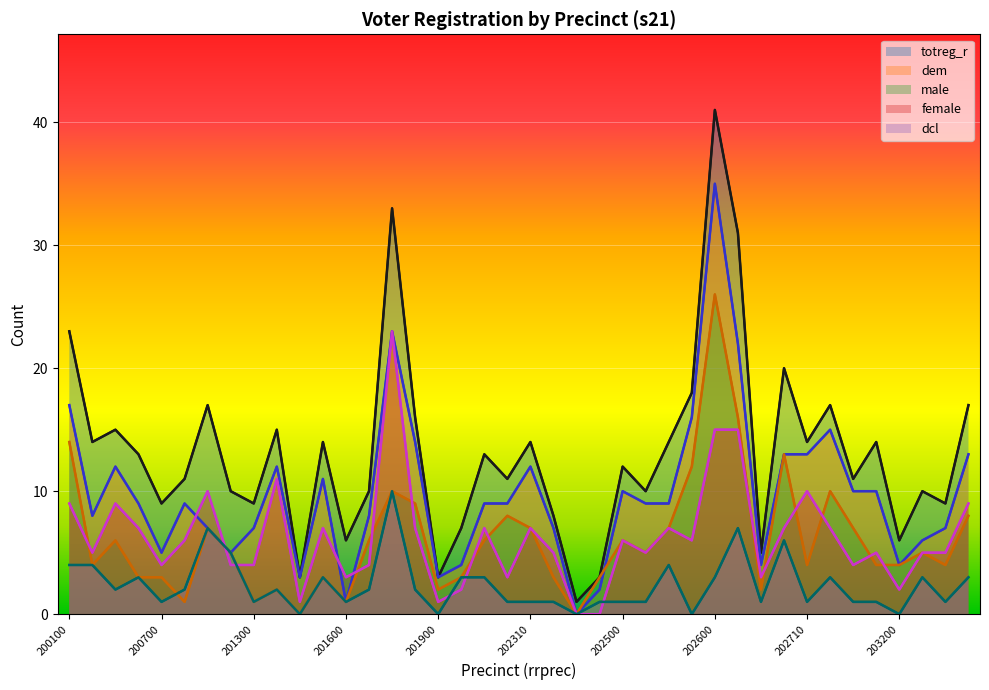

What are all the series names shown in the legend?

totreg_r, dem, male, female, dcl